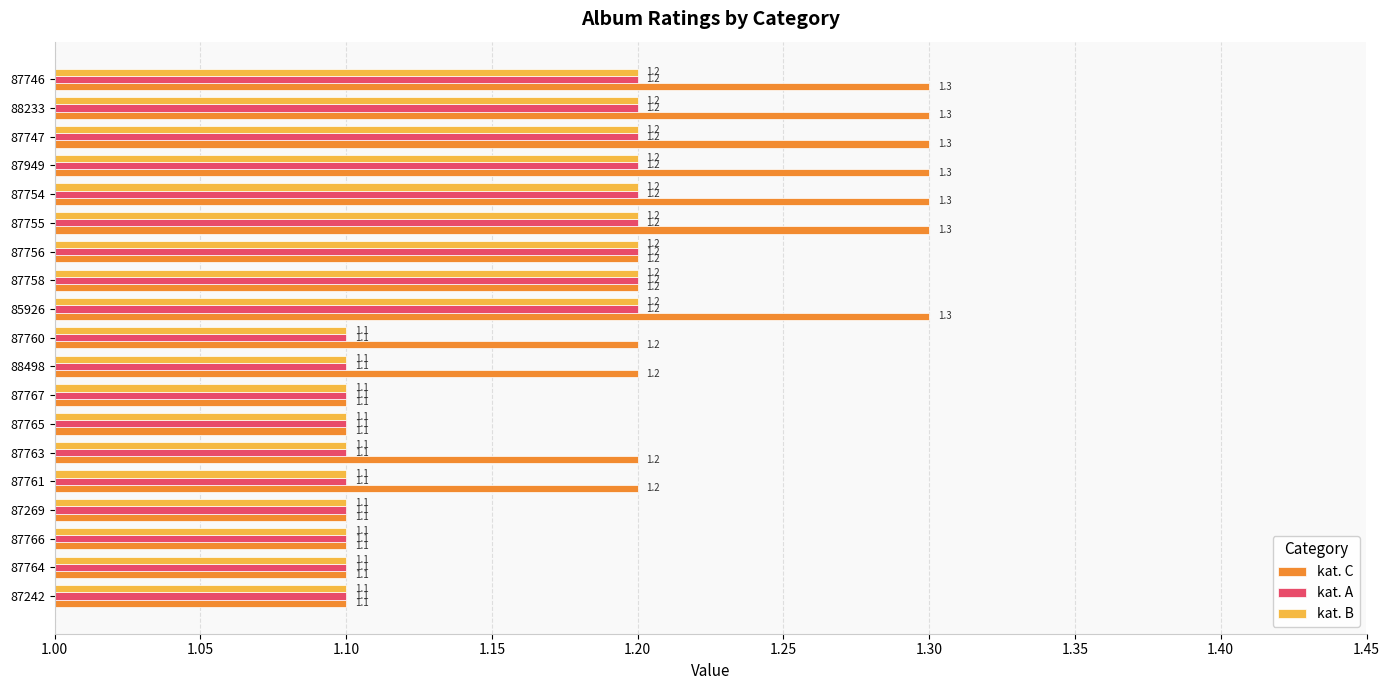

What is the smallest value displayed?

1.1